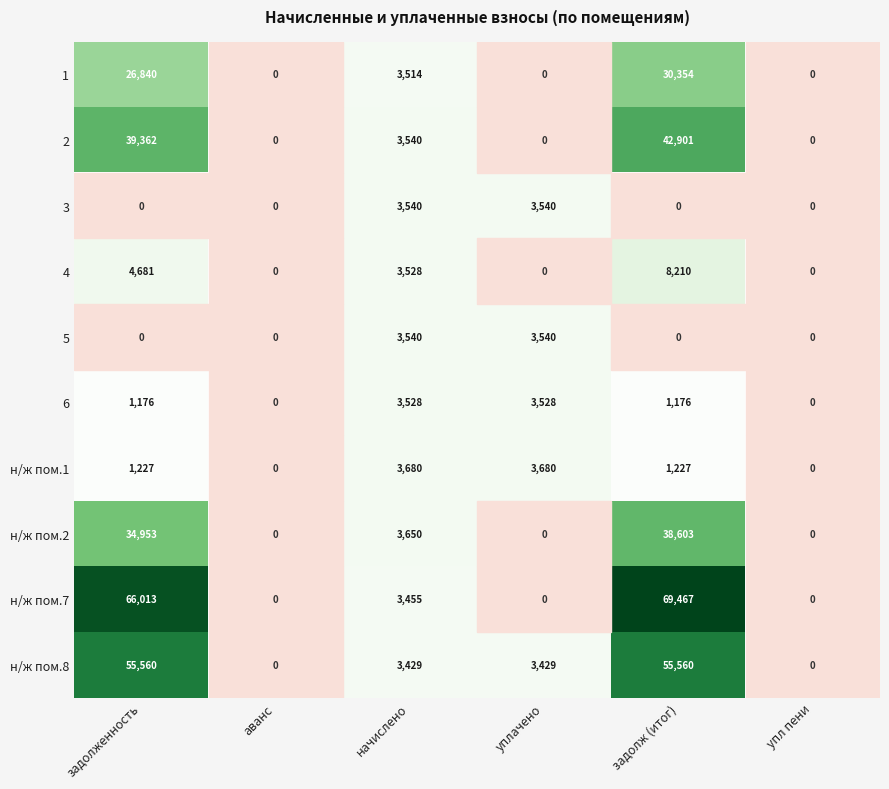

How many series are shown in this chart?

10